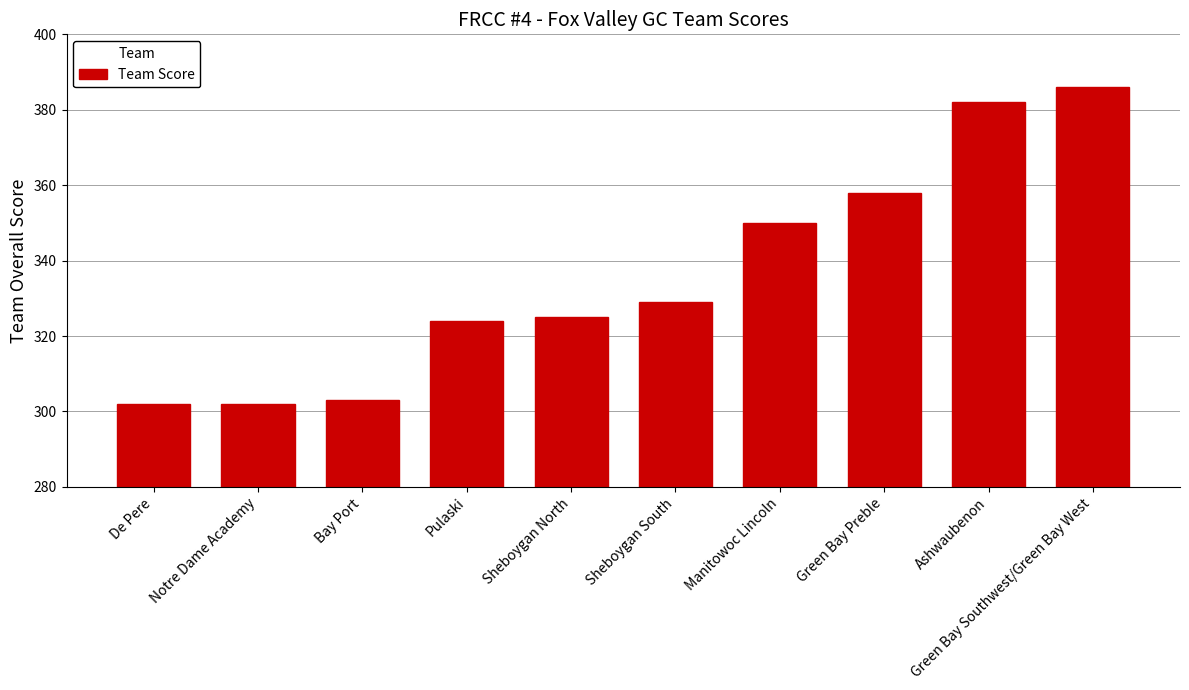

How many categories are shown in the chart?

10